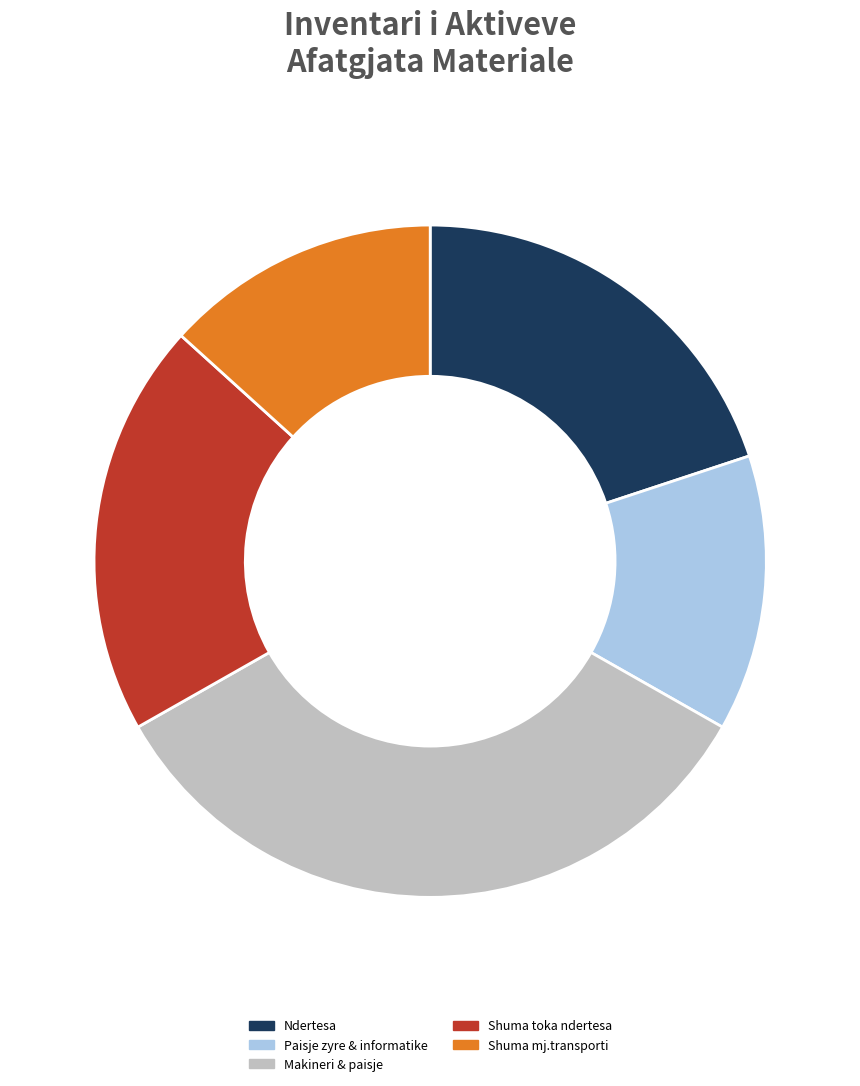

Which slice is the largest?

Makineri & paisje